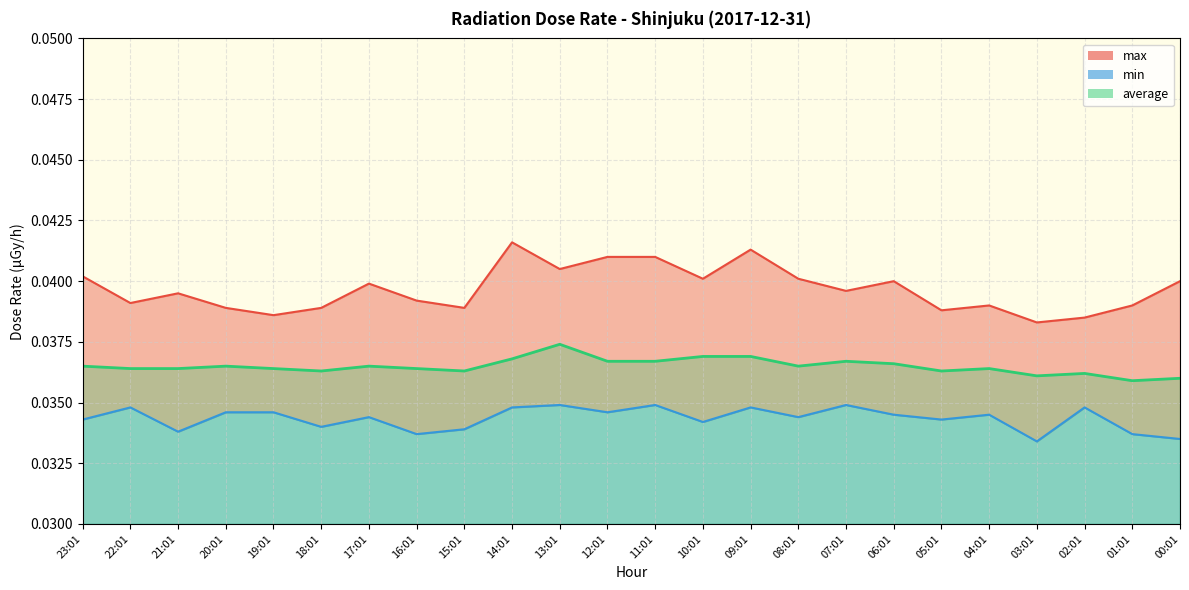

True or false: min has more than 2 points higher than both neighbors.

True